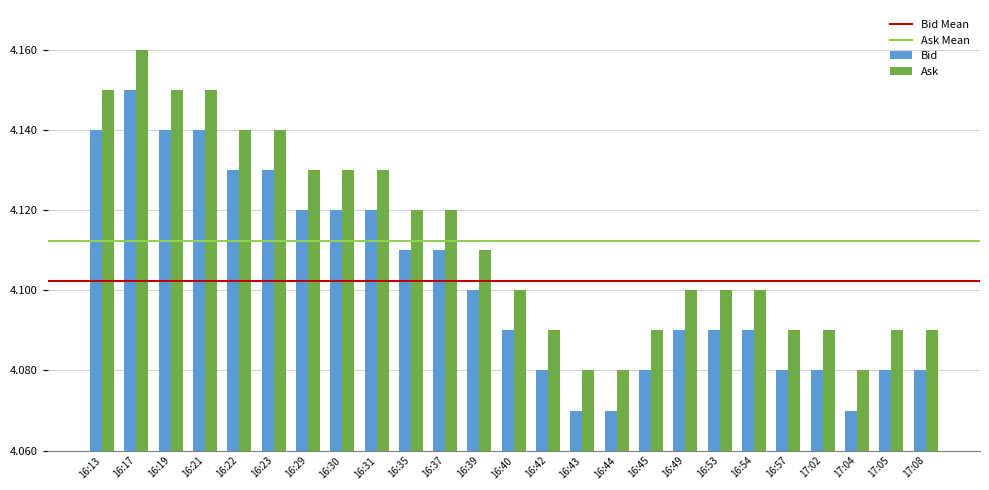

What is the sum of all Bid values?

102.6